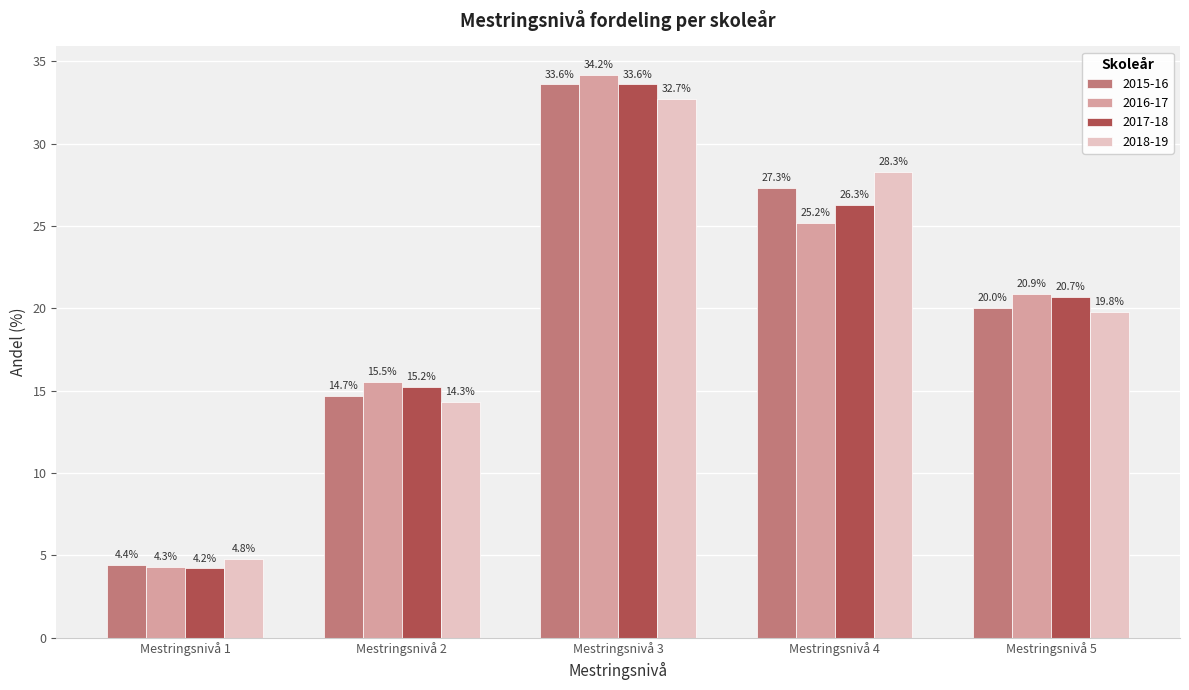

Which label corresponds to the smallest value in the chart?

Mestringsnivå 1